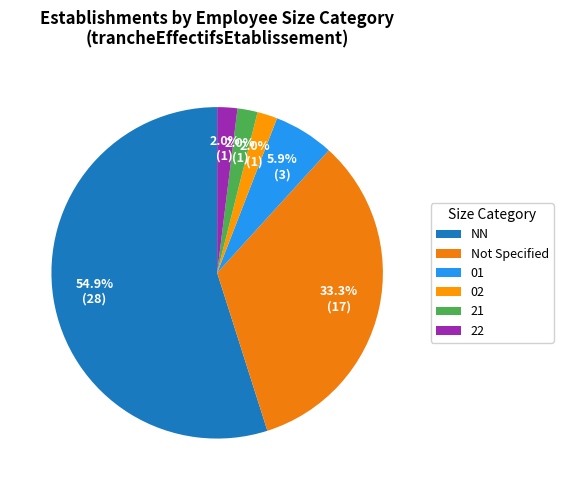

What percentage is the NN slice, to the nearest percent?

55%